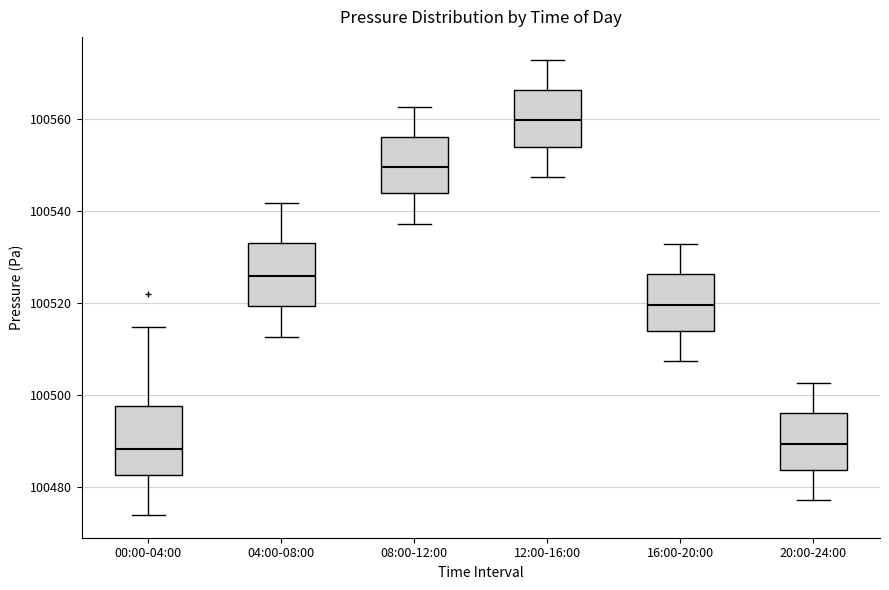

Reading left to right, transcribe this box plot: for each box, give where its median line is, the range the box spans, and where its two whiskers end, as read against the y-axis. The values are not printed on the chart, so give them approximately, as read against the axis.

00:00-04:00: median 100488, box 100482 to 100498, whiskers 100474 to 100514
04:00-08:00: median 100526, box 100520 to 100534, whiskers 100512 to 100542
08:00-12:00: median 100550, box 100544 to 100556, whiskers 100538 to 100562
12:00-16:00: median 100560, box 100554 to 100566, whiskers 100548 to 100572
16:00-20:00: median 100520, box 100514 to 100526, whiskers 100508 to 100532
20:00-24:00: median 100490, box 100484 to 100496, whiskers 100478 to 100502